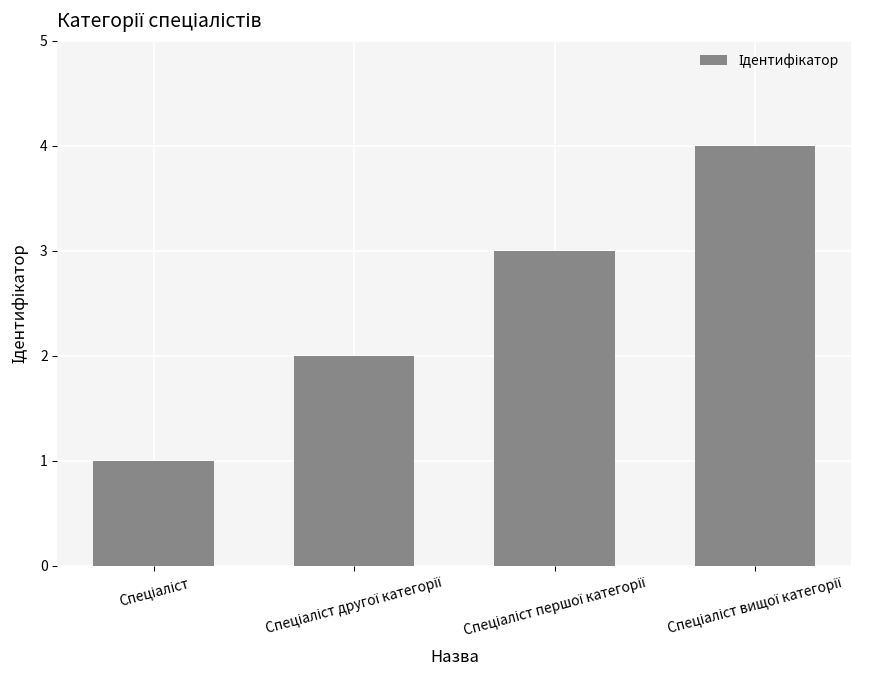

What is the difference between the second highest and second lowest values?

1